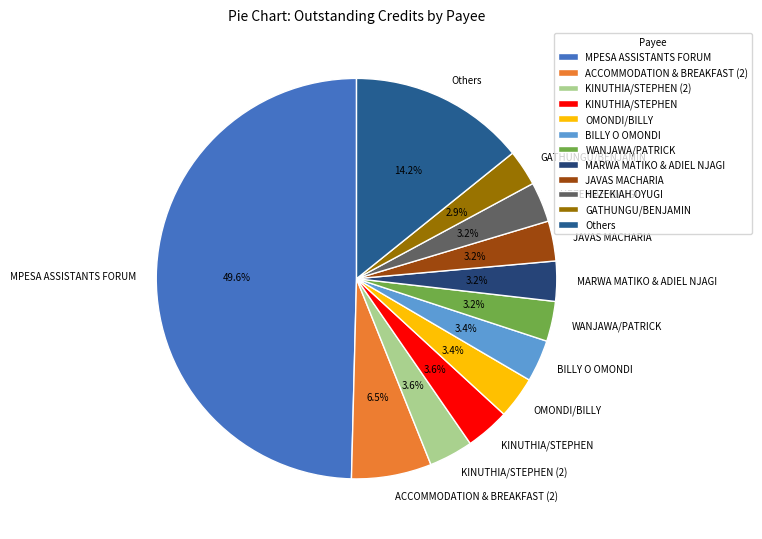

The BILLY O OMONDI slice represents 10% of the pie. True or false?

False